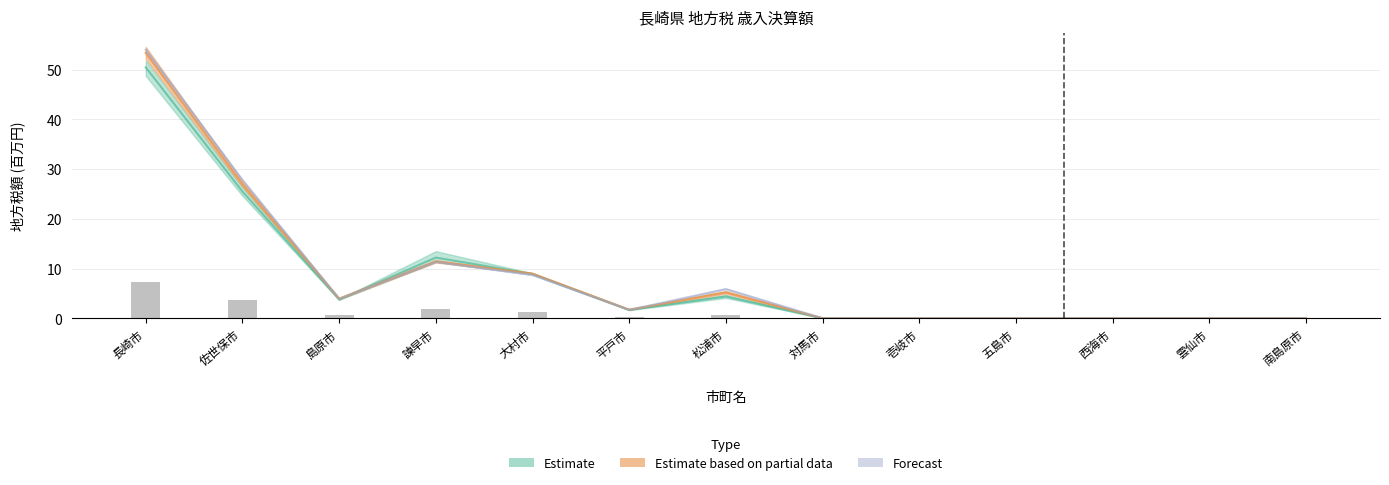

What is the difference between the 15.4.1～16.3.31 values at 島原市 and 長崎市?

46.7